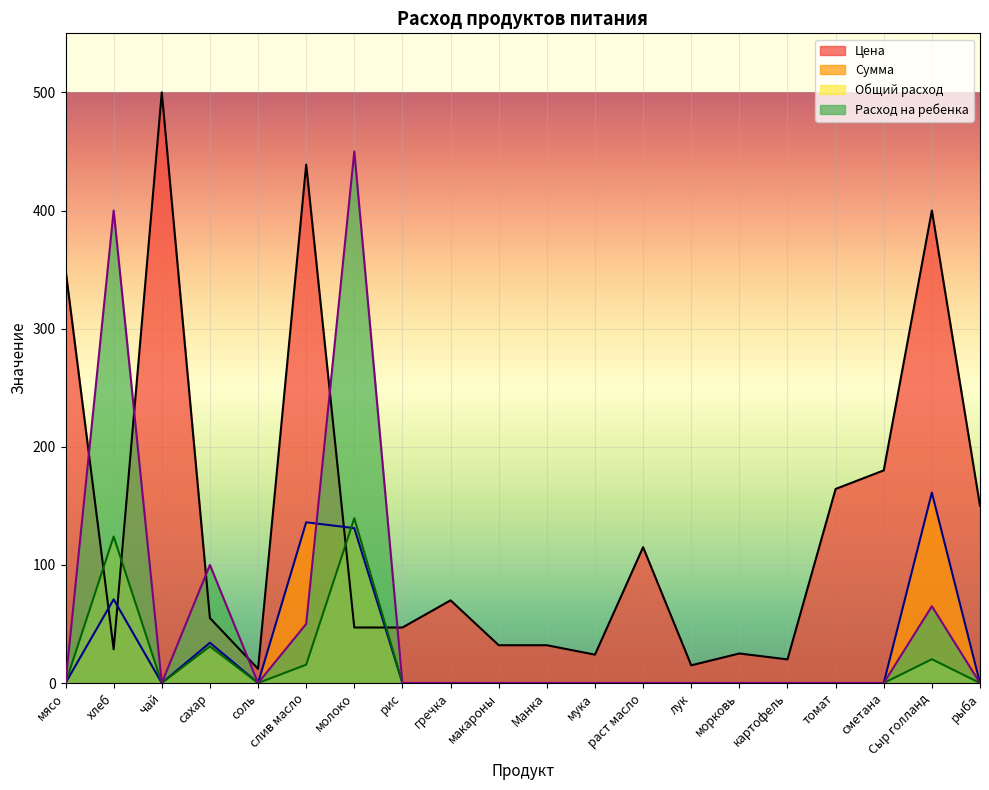

At which label does Расход на ребенка reach its peak?

молоко